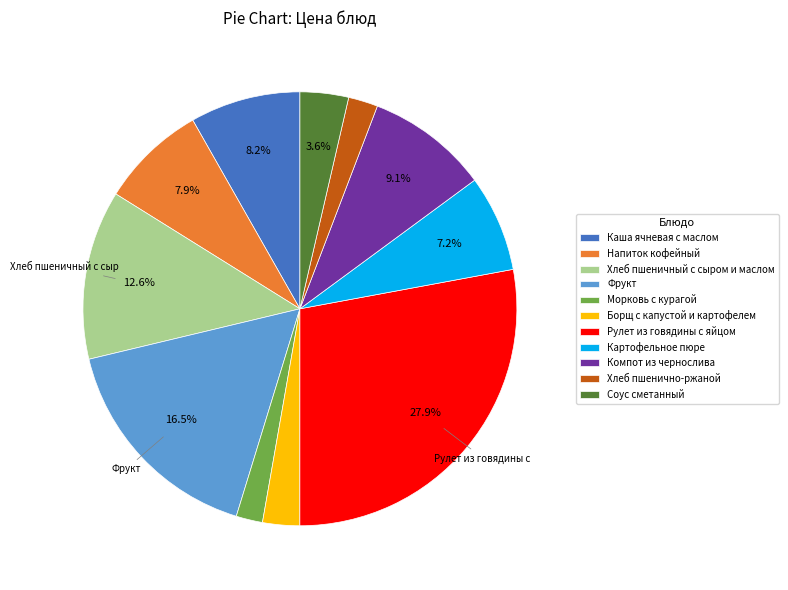

Between Каша ячневая с маслом and Компот из чернослива, which is larger?

Компот из чернослива